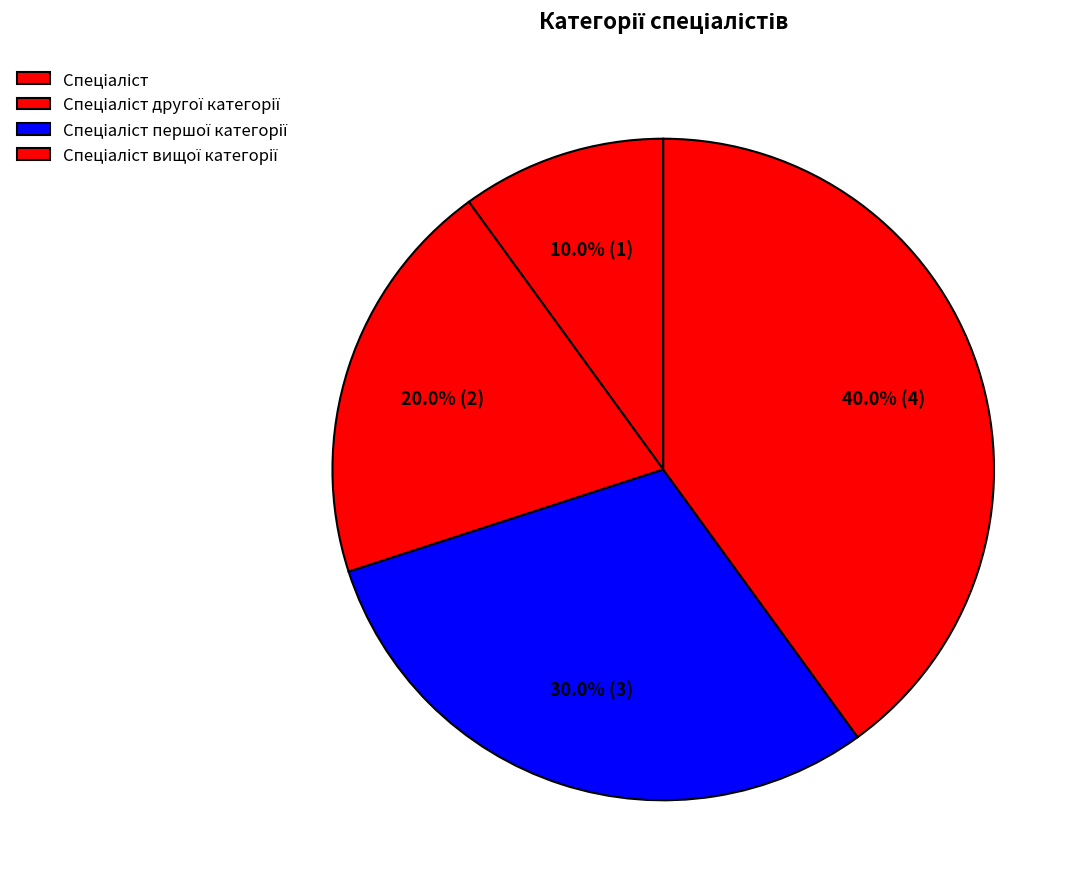

What is the change in value from Спеціаліст to Спеціаліст другої категорії?

+1